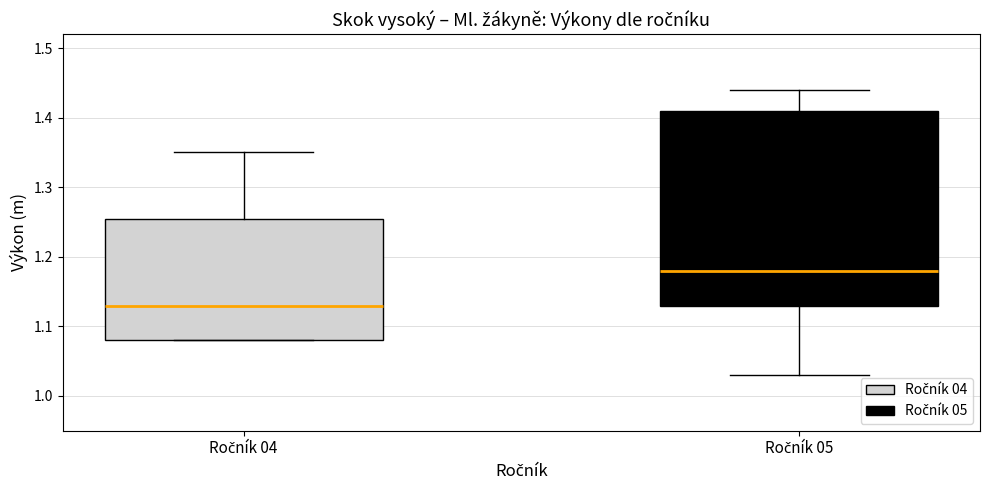

Which box's median line is the lowest?

Ročník 04